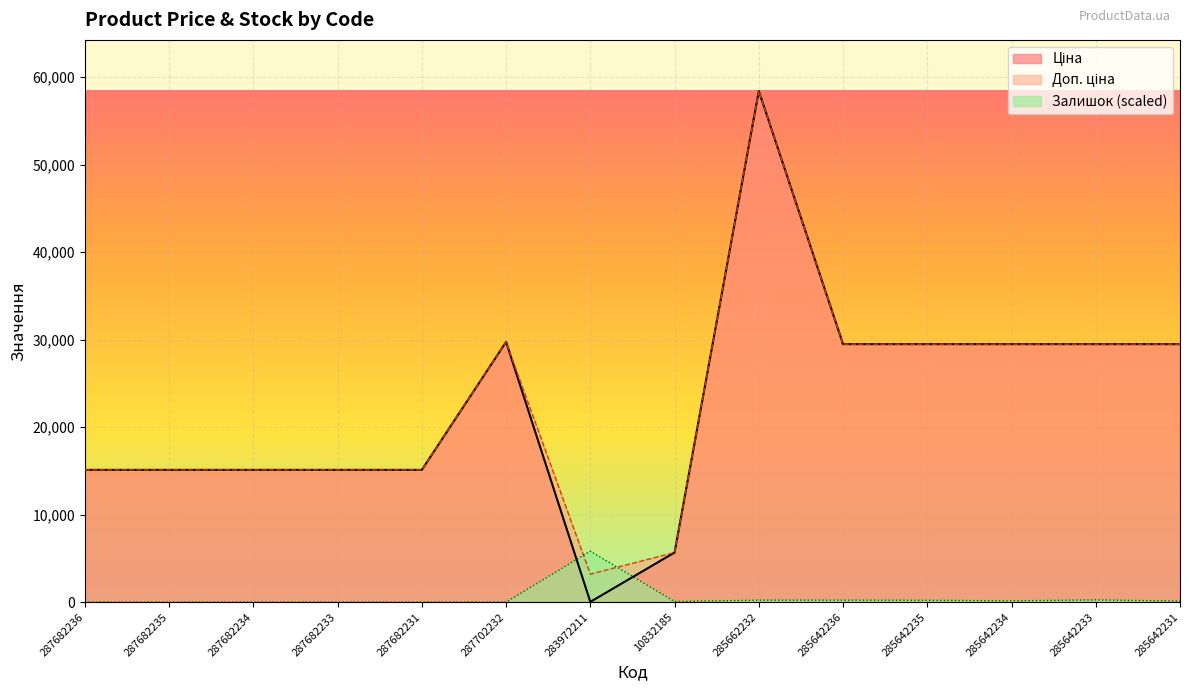

List the labels in order of Доп. ціна value, smallest first.

283972211, 10832185, 287682236, 287682235, 287682234, 287682233, 287682231, 285642236, 285642235, 285642234, 285642233, 285642231, 287702232, 285662232